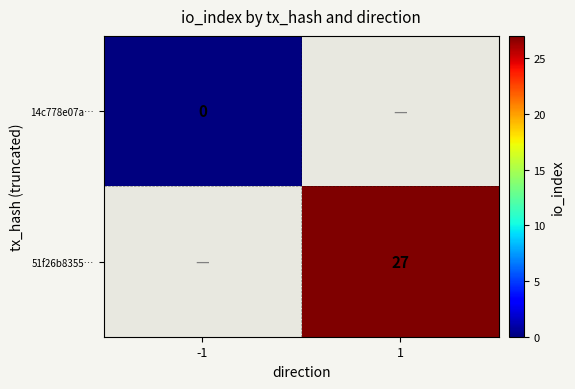

The 51f26b8355… series shows 27 at 1. True or false?

True